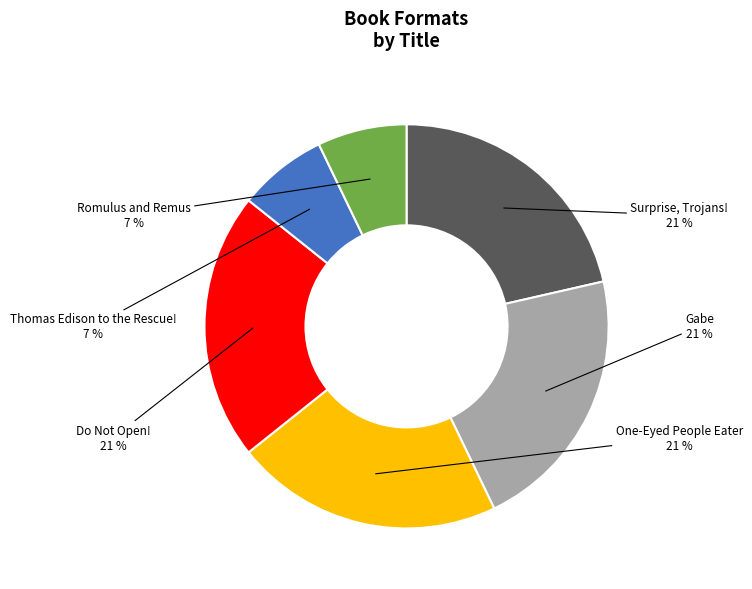

To the nearest percent, what is the difference between the largest and smallest slice percentages?

14%